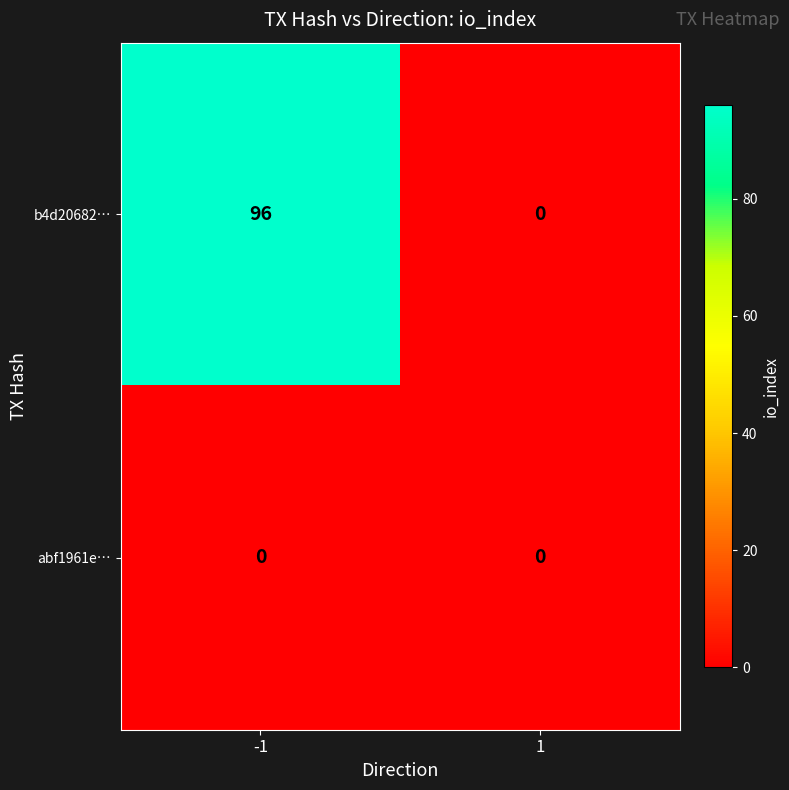

Is the value of b4d20682… at -1 greater than the value of abf1961e… at 1?

Yes